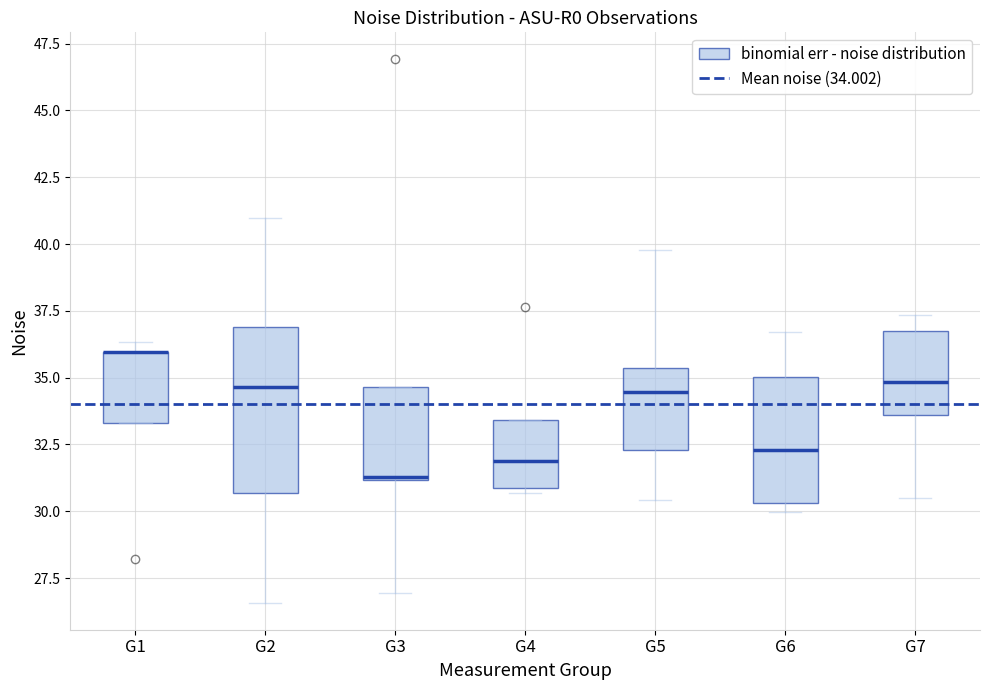

Reading left to right, transcribe this box plot: for each box, give where its median line is, the range the box spans, and where its two whiskers end, as read against the y-axis. The values are not printed on the chart, so give them approximately, as read against the axis.

G1: median 36.0 (drawn on the box's upper edge), box 33.5 to 36.0, whiskers 33.5 to 36.5
G2: median 34.5, box 30.5 to 37.0, whiskers 26.5 to 41.0
G3: median 31.5, box 31.0 to 34.5, whiskers 27.0 to 34.5
G4: median 32.0, box 31.0 to 33.5, whiskers 30.5 to 33.5
G5: median 34.5, box 32.5 to 35.5, whiskers 30.5 to 40.0
G6: median 32.5, box 30.5 to 35.0, whiskers 30.0 to 36.5
G7: median 35.0, box 33.5 to 36.5, whiskers 30.5 to 37.5